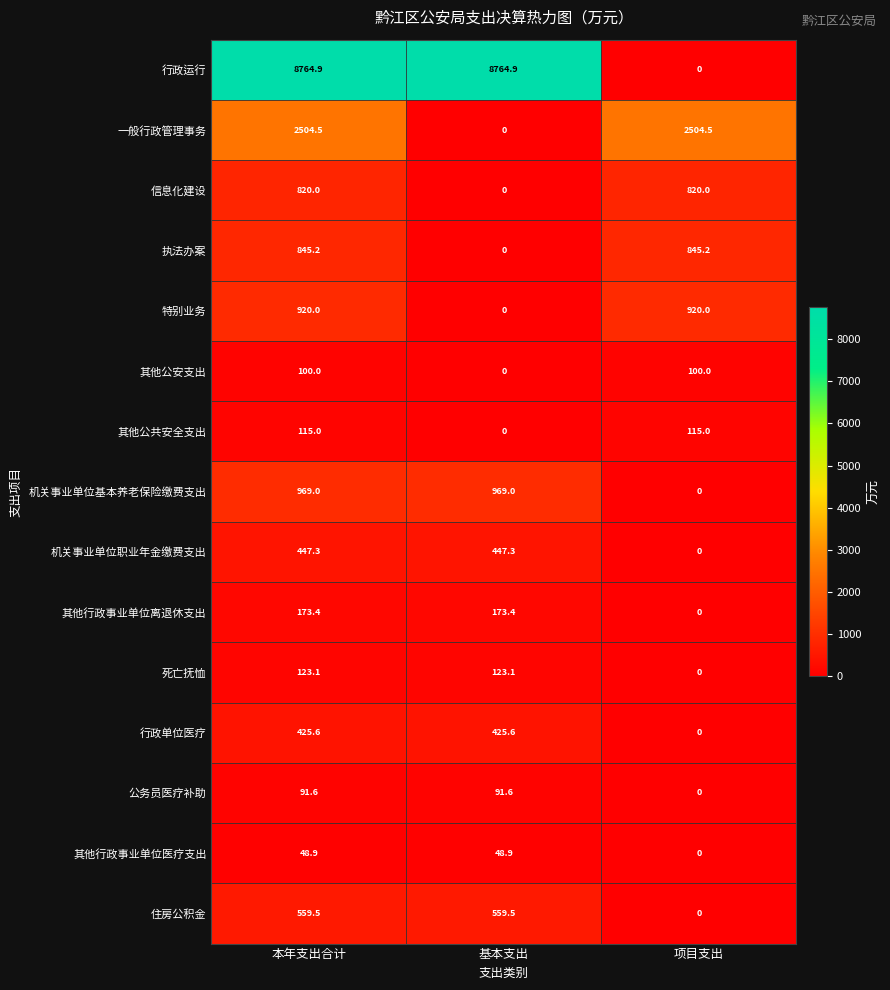

What is the greatest value displayed?

8764.9